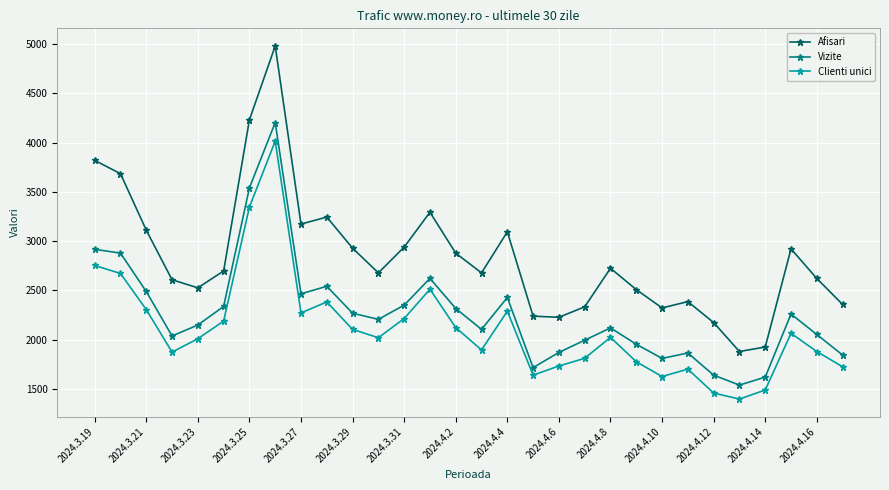

Which series has the largest range (max minus min)?

Afisari